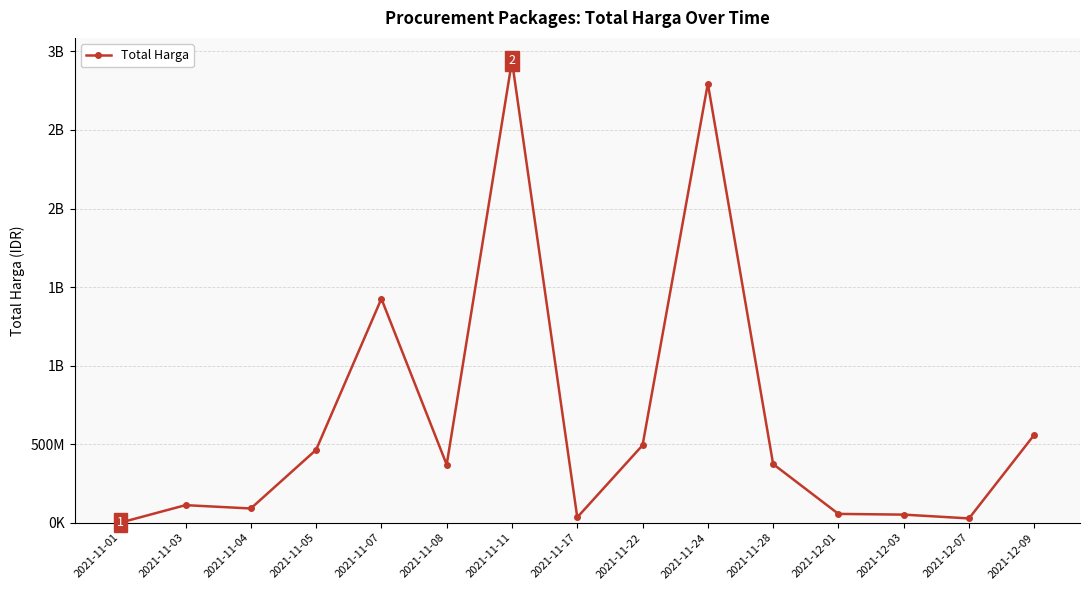

Is this an area chart (filled region under the line)?

No